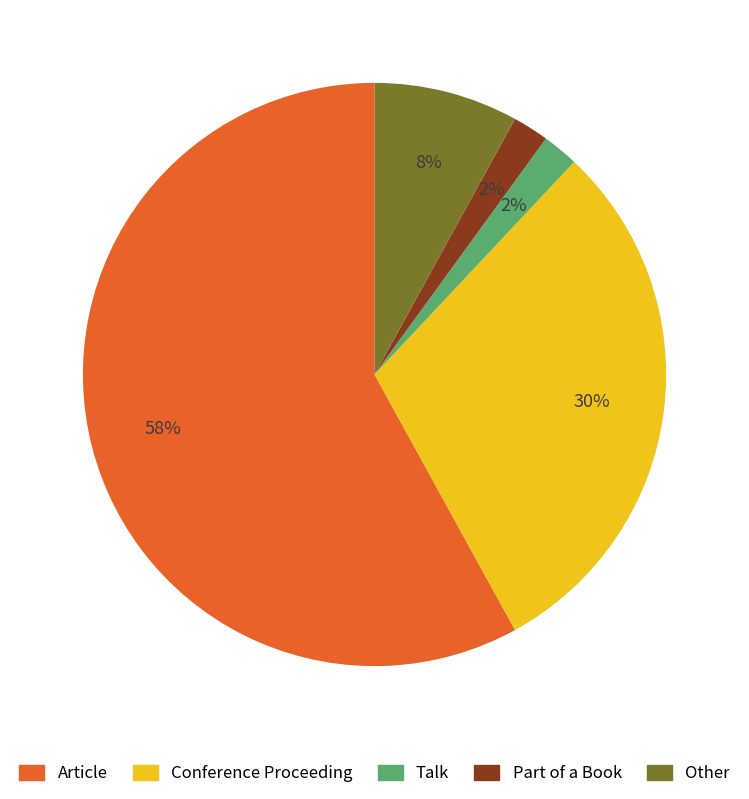

Which category has the biggest portion of the pie?

Article